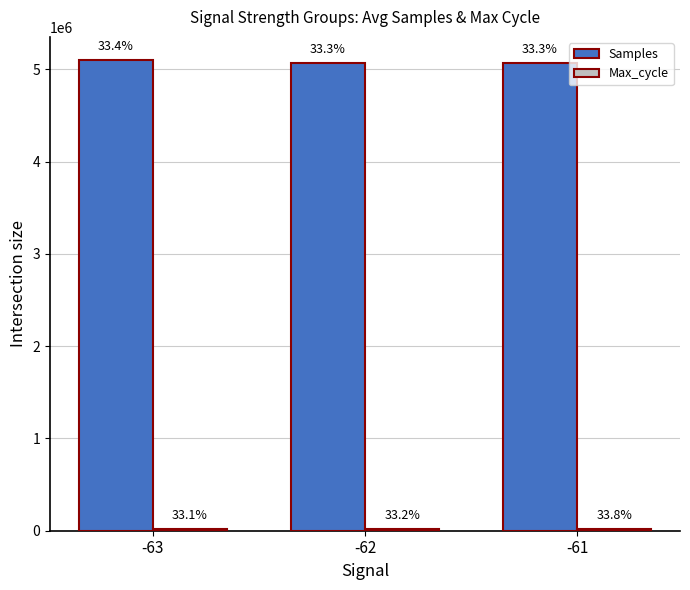

Where does the Max_cycle series first go above 20017?

-61